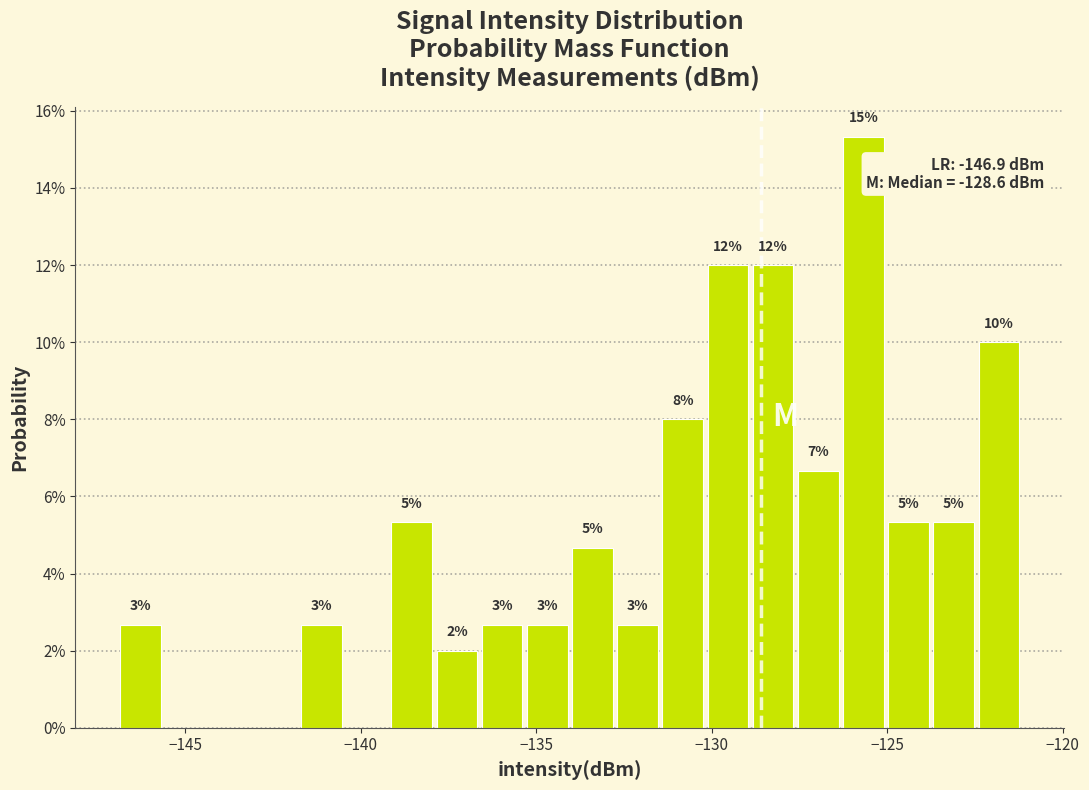

Read against the x-axis, roughly where is the centre of the tallest bar?

-125.5